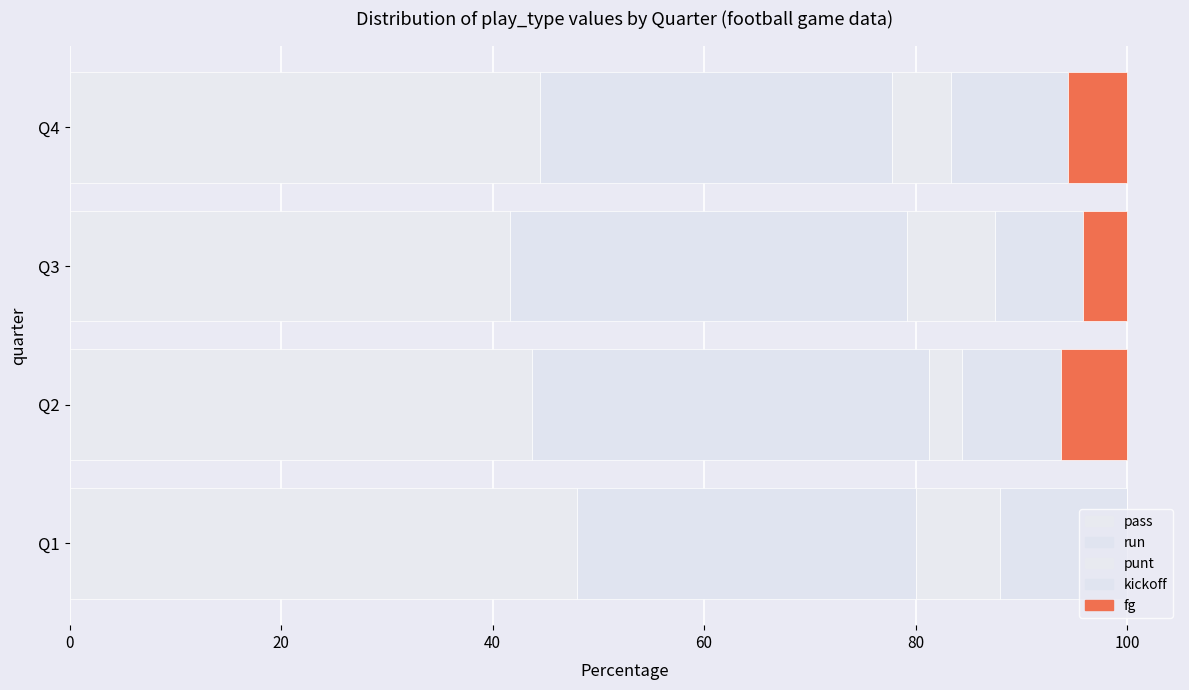

Reading left to right, transcribe all the data shown in this chart.

pass: 48.0	43.8	41.7	44.4
run: 32.0	37.5	37.5	33.3
punt: 8.0	3.1	8.3	5.6
kickoff: 12.0	9.4	8.3	11.1
fg: 0.0	6.2	4.2	5.6